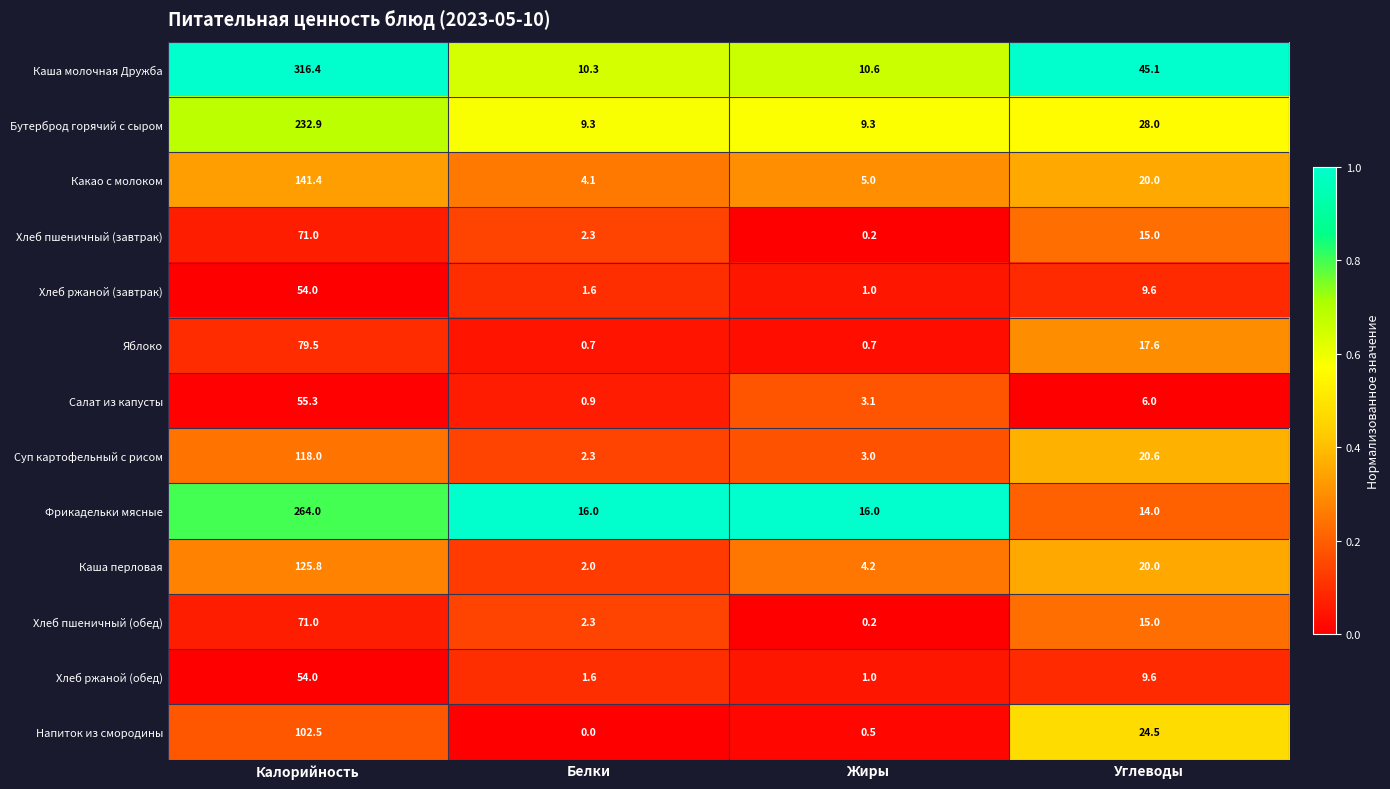

Rank the categories by Салат из капусты value from highest to lowest.

Калорийность, Углеводы, Жиры, Белки